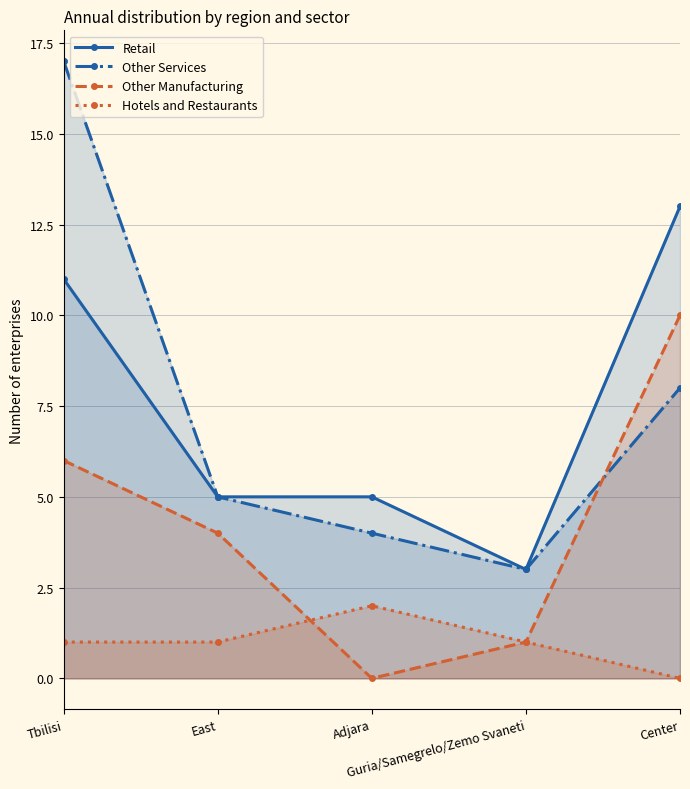

How many values in the Other Services series are below 5?

2